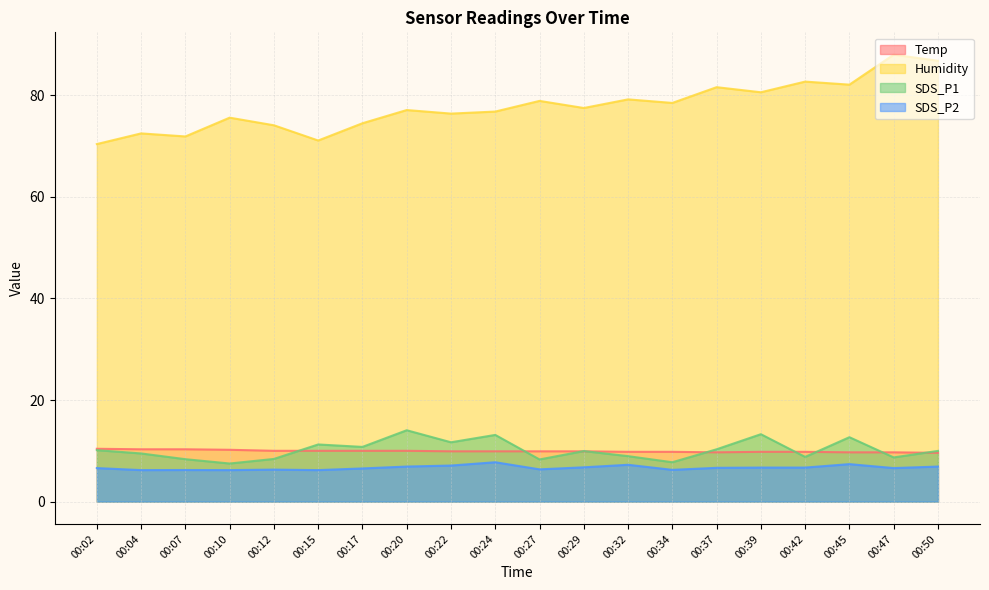

How many data points in Humidity are less than 77?

9